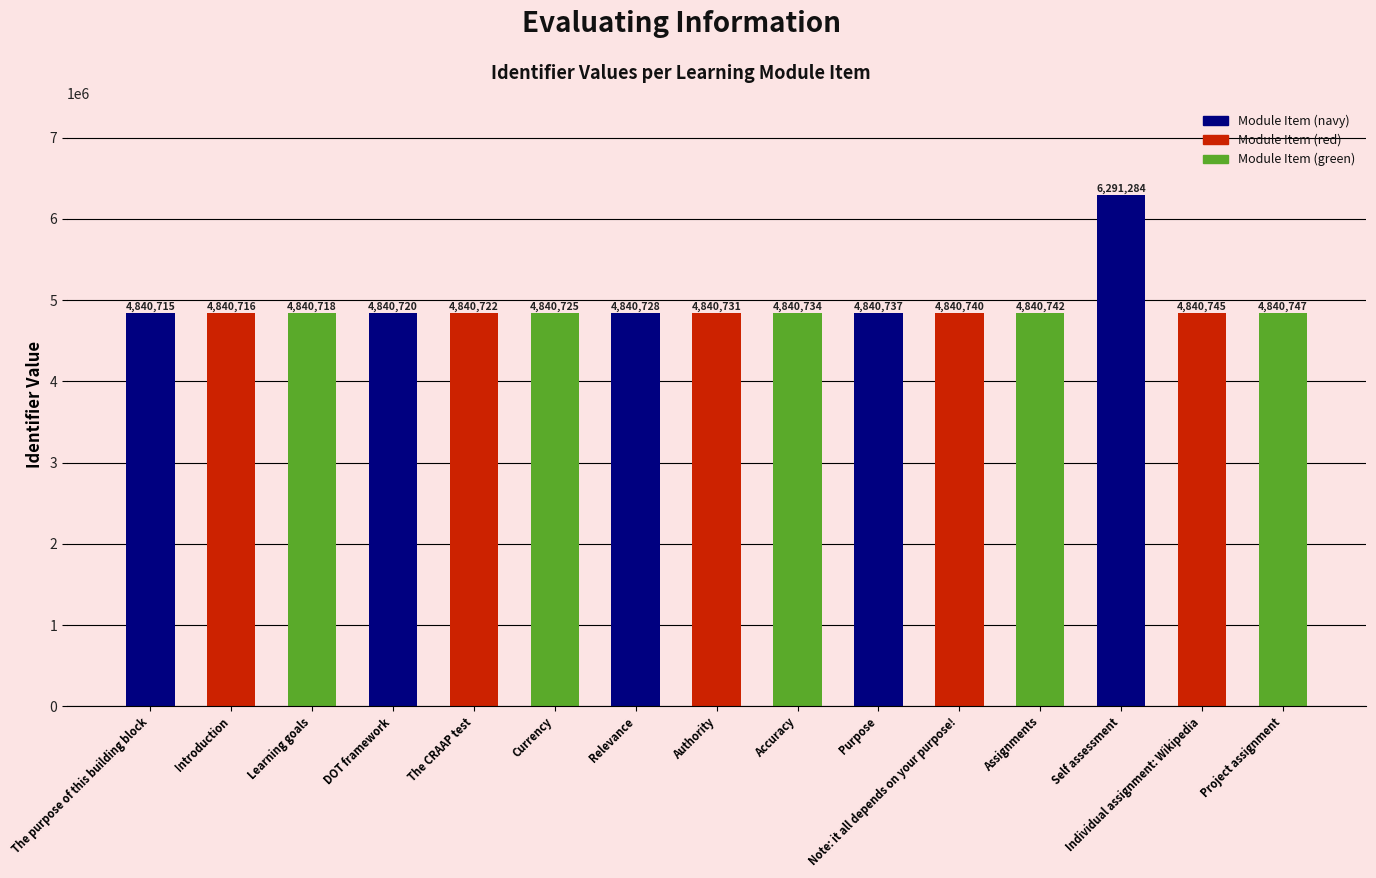

Where is the data nearest to the value 5565999?

Project assignment